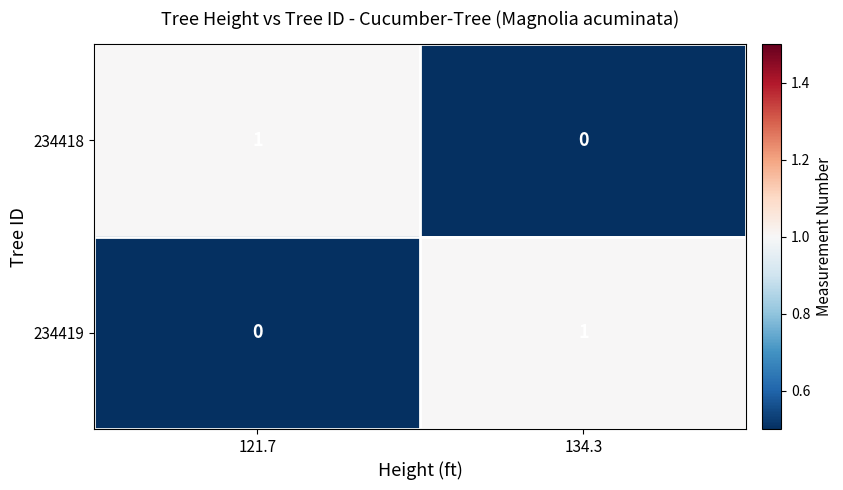

The value of 234418 at 134.3 is 0. True or false?

True